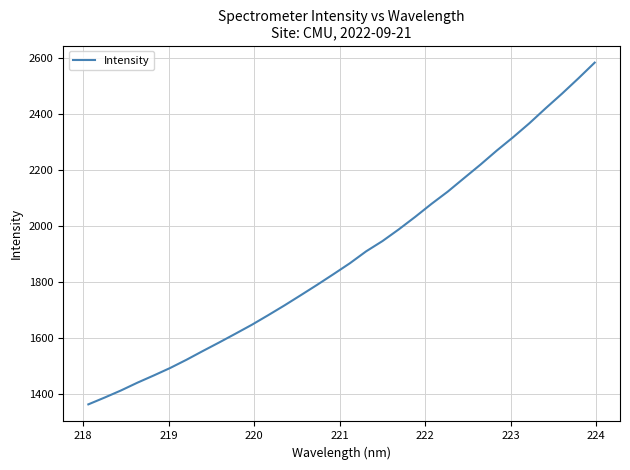

What is the minimum value shown in the chart?

1362.2